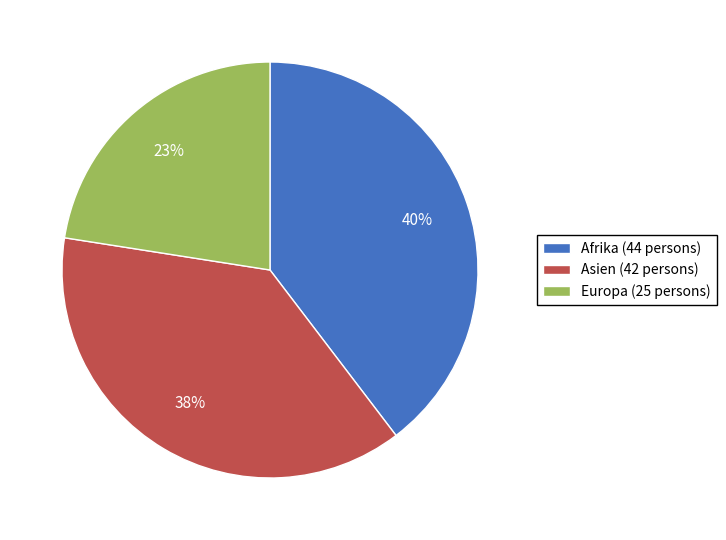

Rank the categories by value from lowest to highest.

Europa, Asien, Afrika